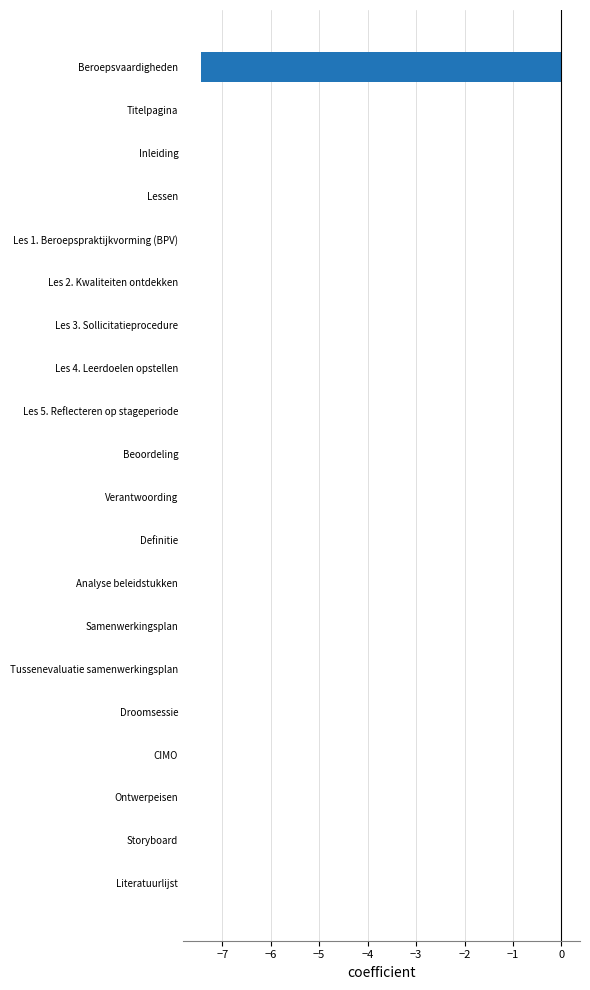

Count the number of data series in this chart.

1